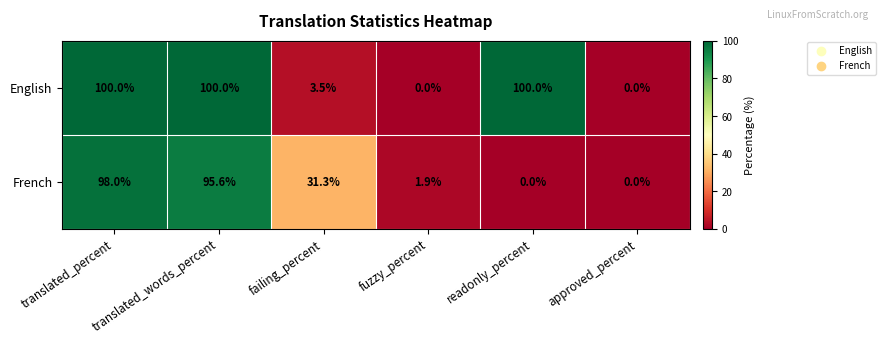

Which series has the largest range (max minus min)?

English